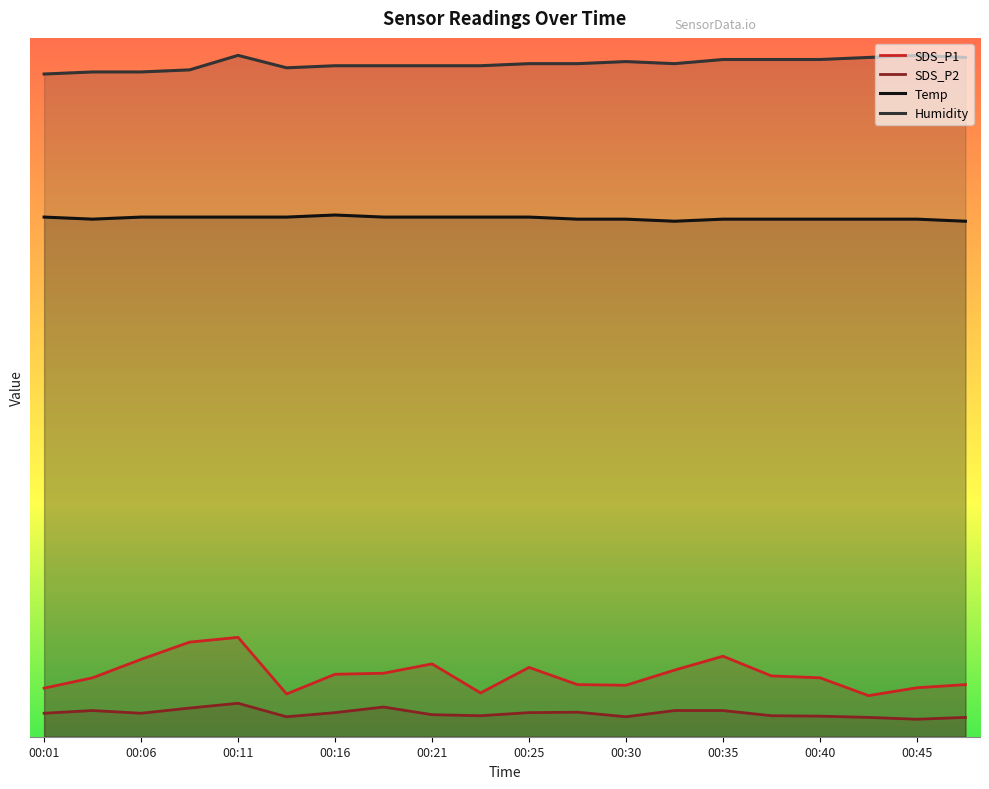

Which has a higher value, 00:25 or 00:11?

00:11